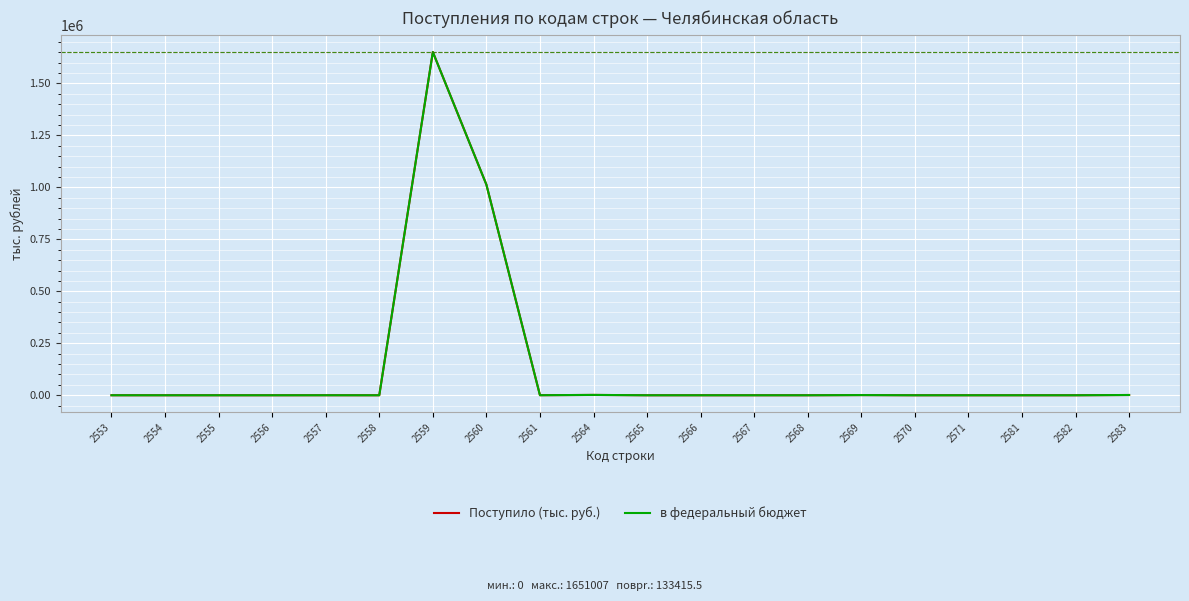

True or false: в федеральный бюджет has more than 1 interior local peaks.

True